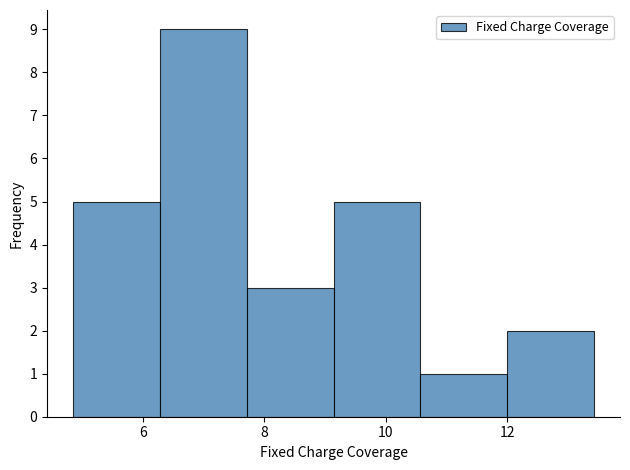

How tall is the bar that spans 9.2 to 10.6 on the x-axis? Neither the bar edges nor the heights are printed on the chart, so give them approximately, as read against the axes.

5